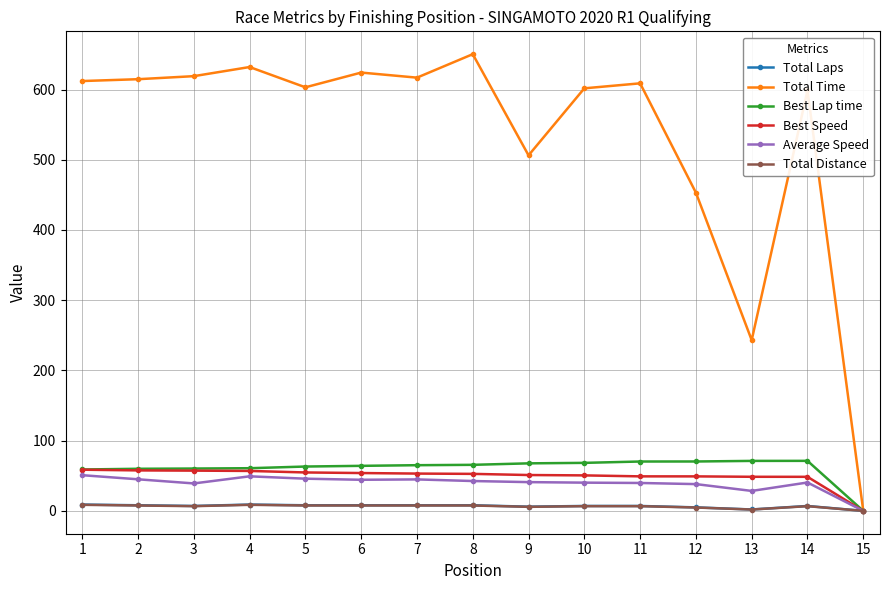

True or false: Average Speed has more than 1 points higher than both neighbors.

True